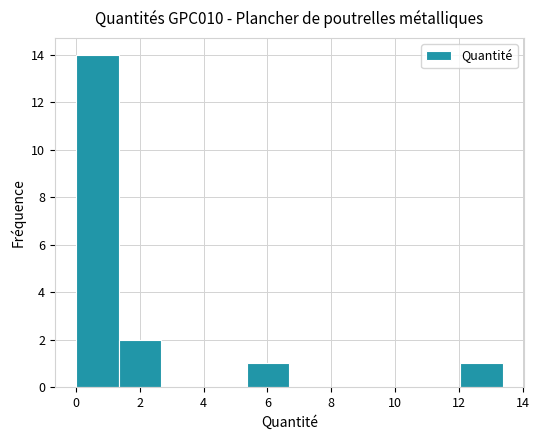

Over which range of the x-axis is the bar tallest?

0.0 to 1.4